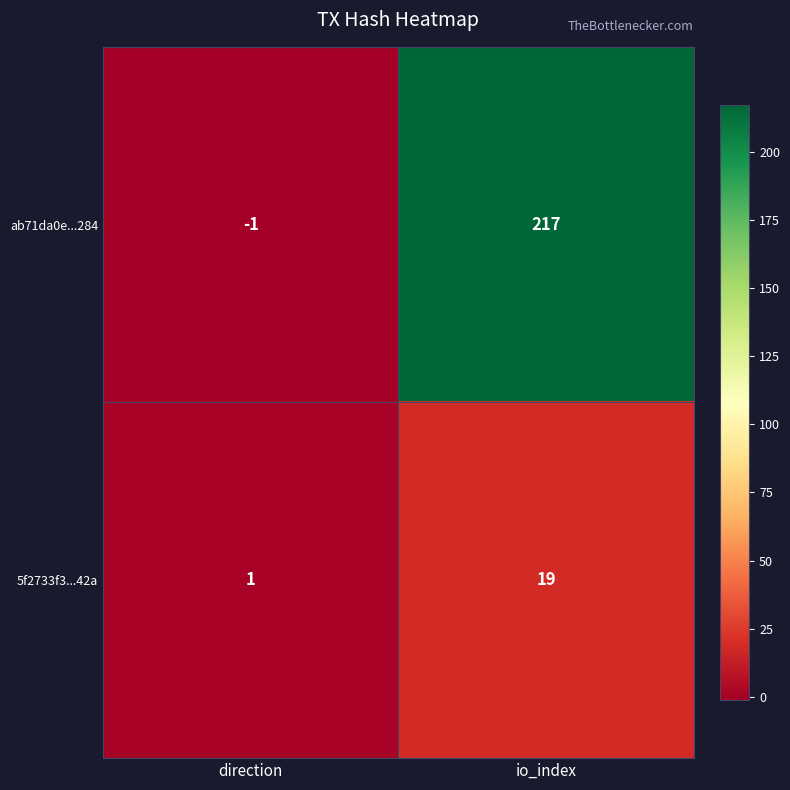

What is the sum of all ab71da0e...284 values?

216